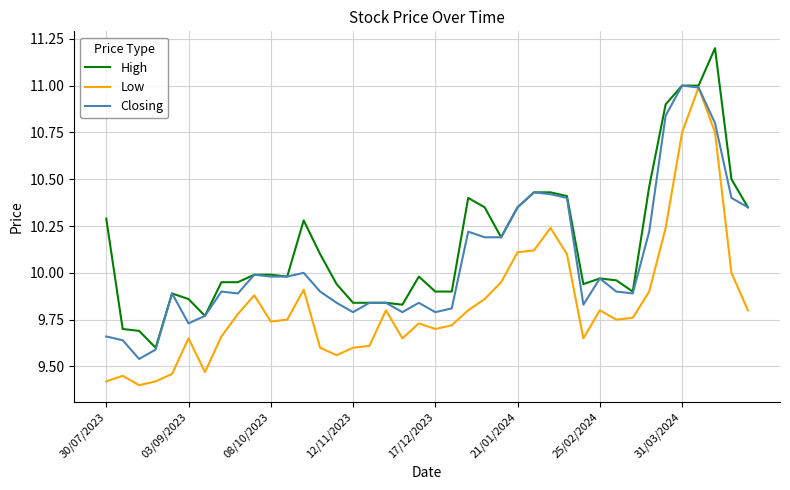

Which series has the largest total across all categories?

High